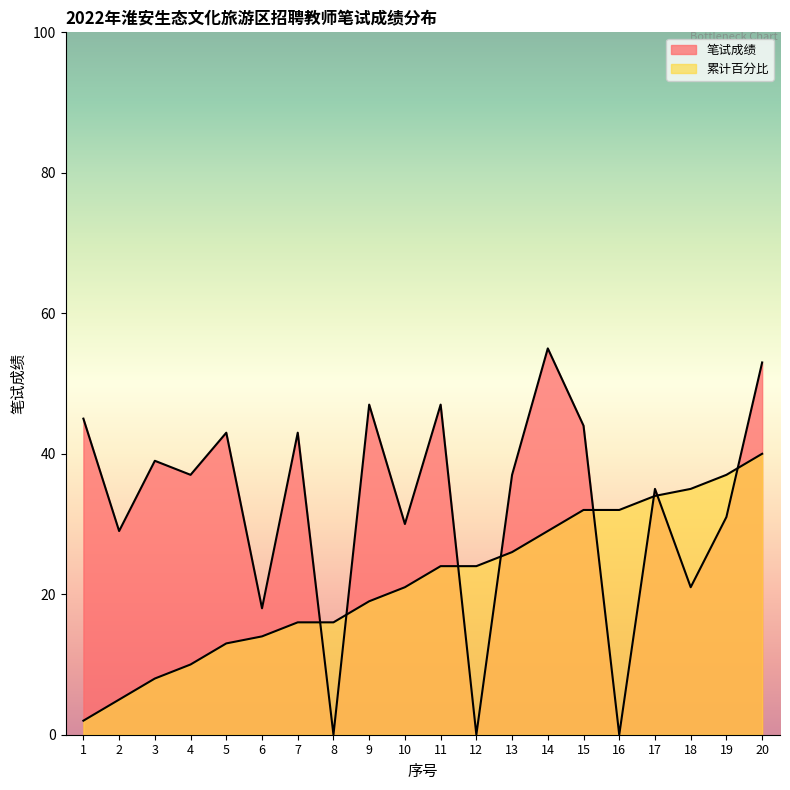

Which series has the largest total across all categories?

score_distribution